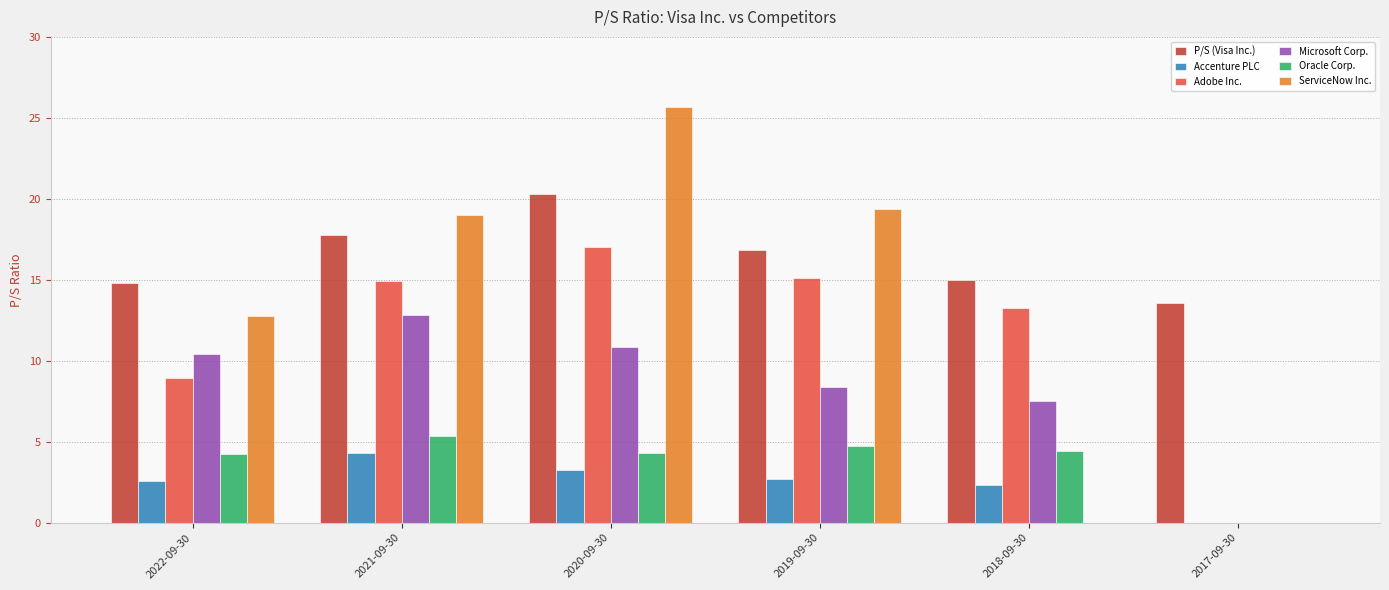

At which category is the sum across all series the highest?

2020-09-30